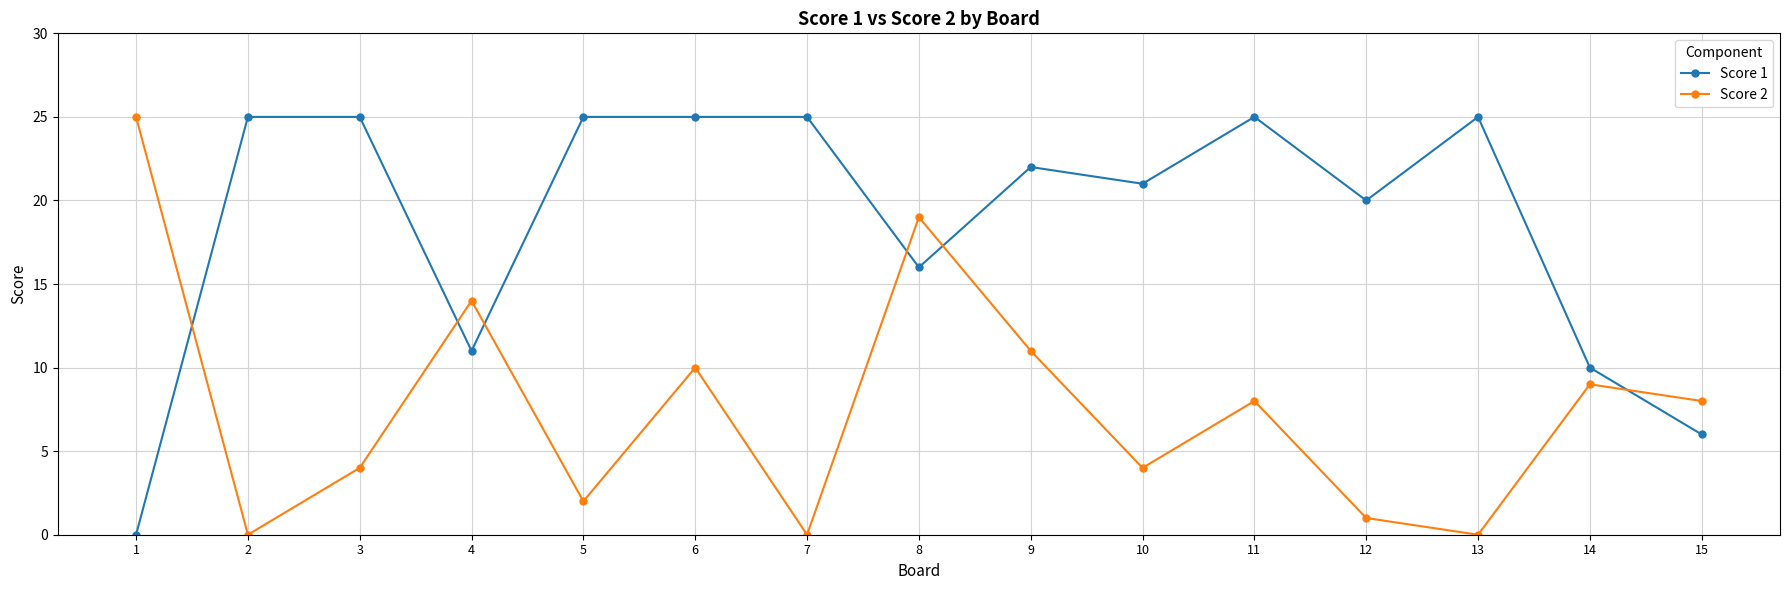

Does the chart have visible grid lines?

Yes